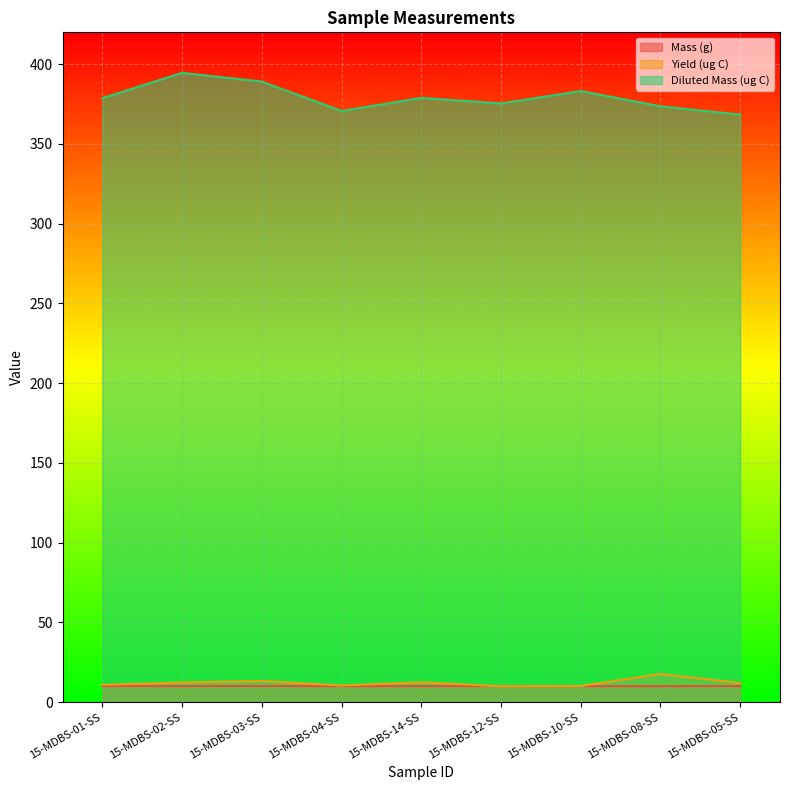

At how many categories does at least one series exceed 194?

9